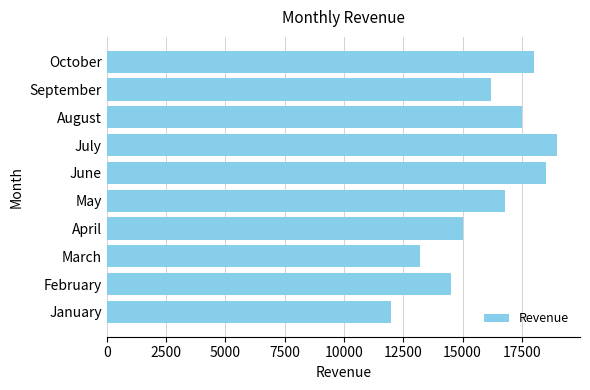

What is the difference between the maximum and minimum values?

7000